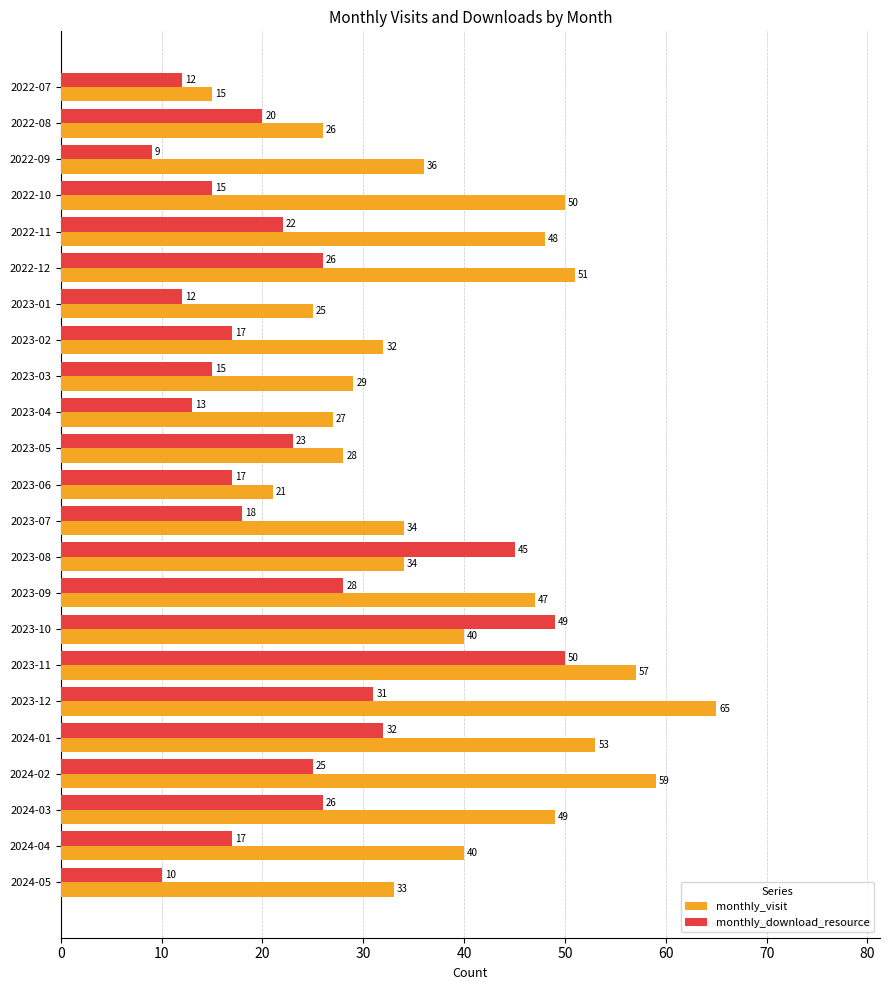

True or false: monthly_download_resource has a value of 50 at 2023-11.

True